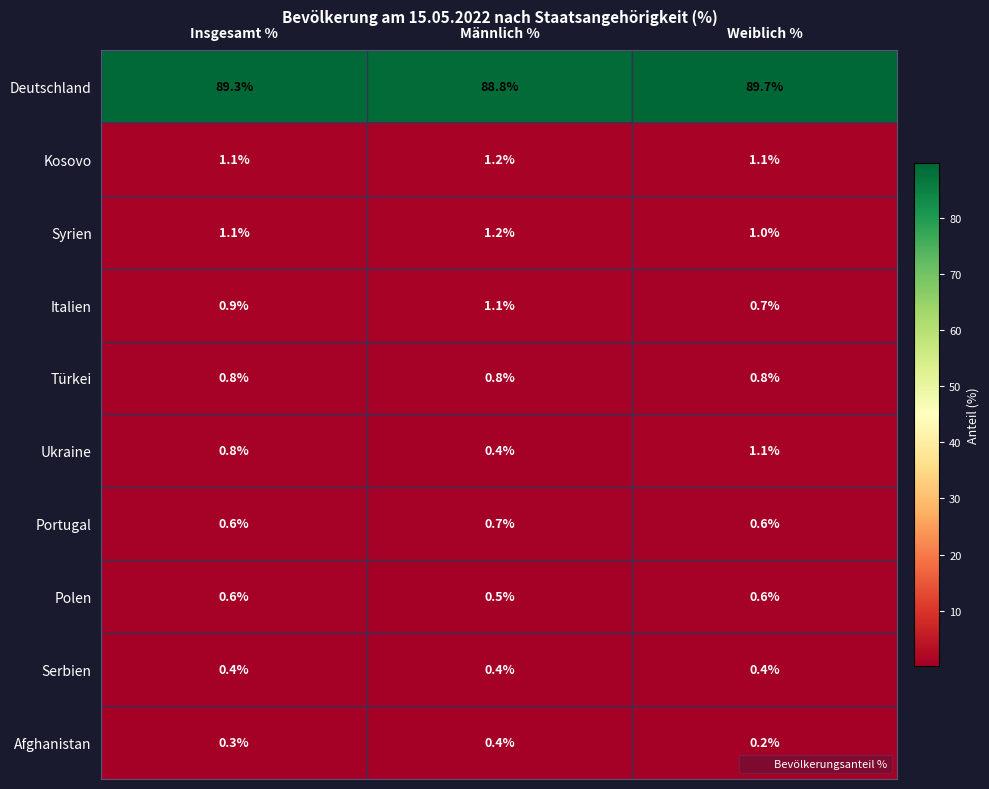

Which category has the highest value across all series?

Weiblich %